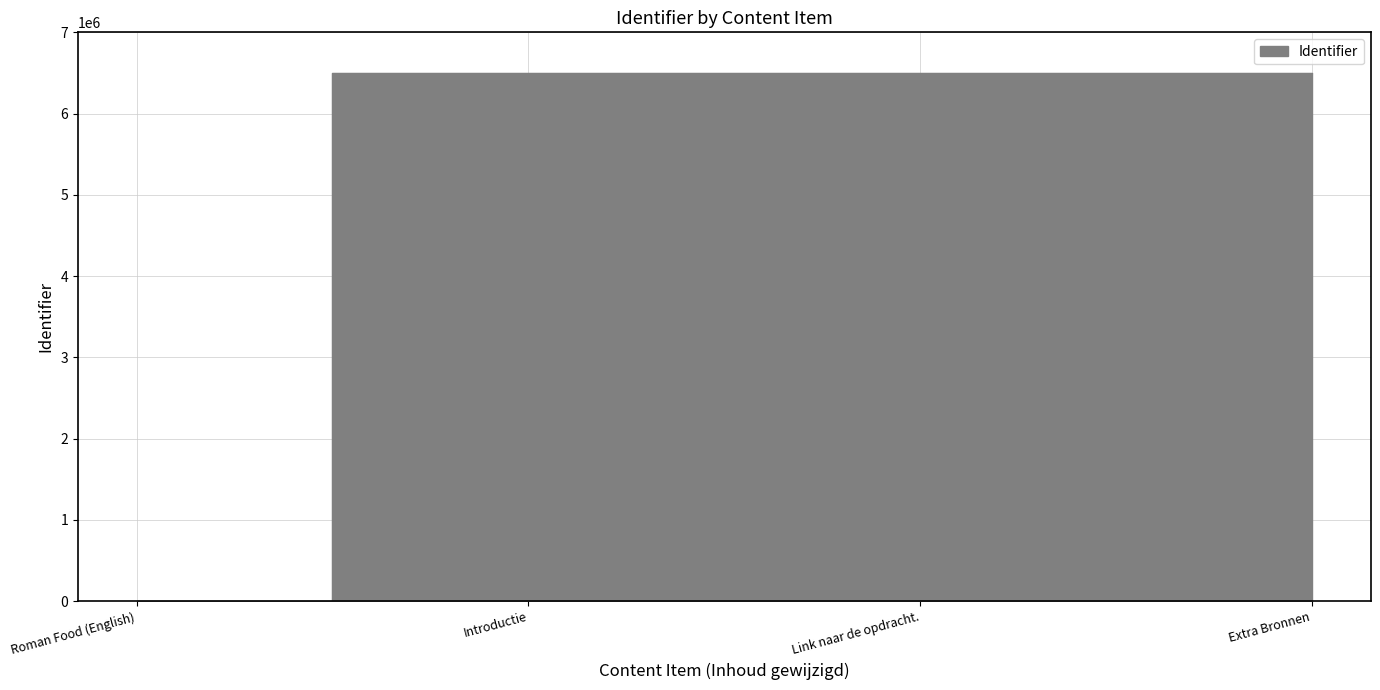

Which category has the lowest value across all series?

Roman Food (English)